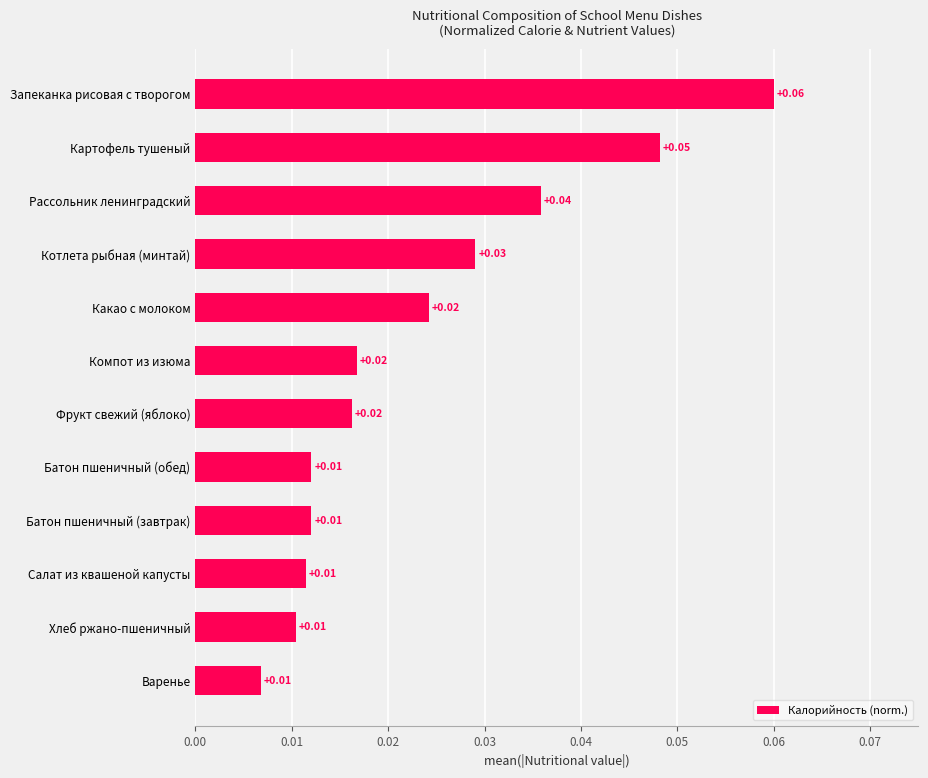

Which category has the highest value across all series?

Запеканка рисовая с творогом